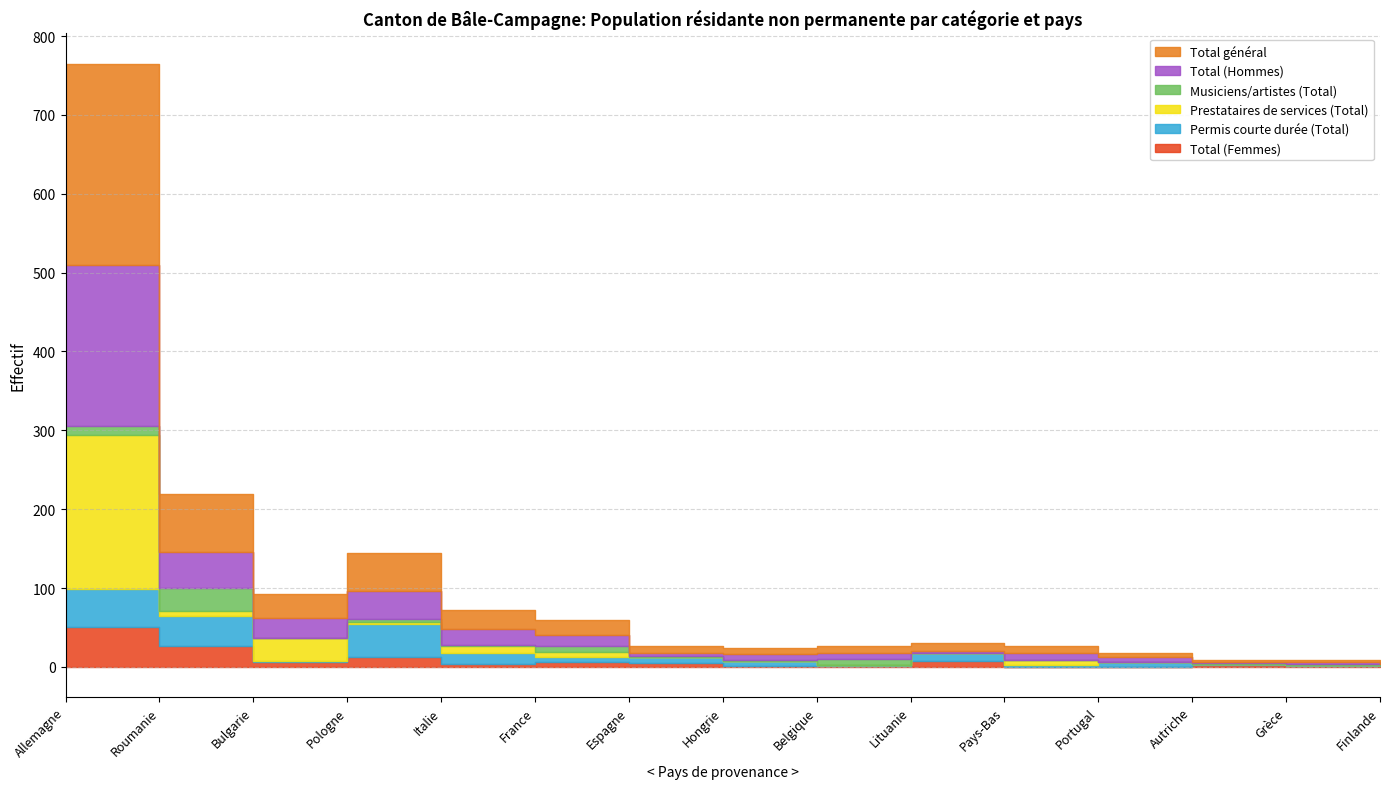

At how many categories does at least one series exceed 91?

1